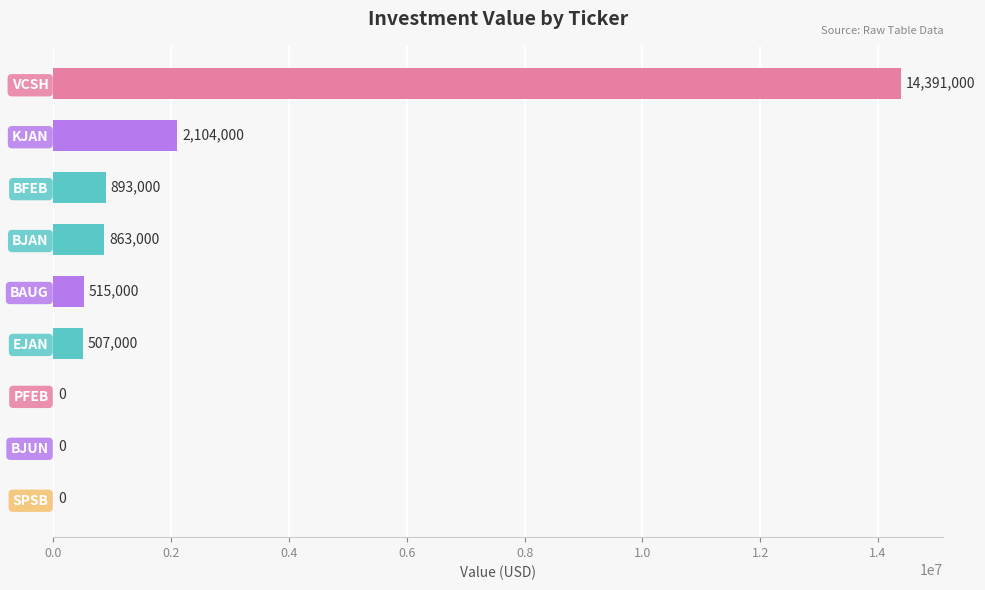

Are the bars grouped side by side (vs. stacked)?

No